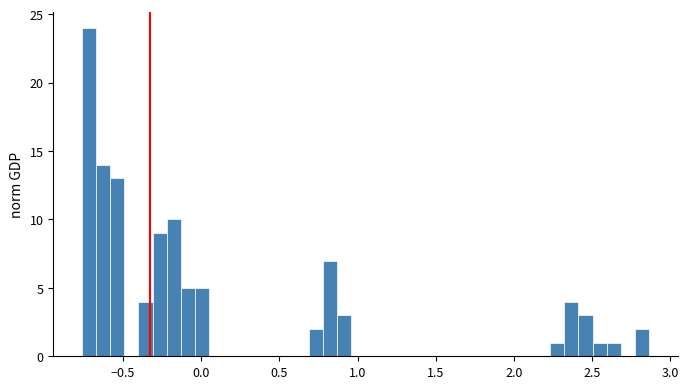

Read against the x-axis, roughly where is the centre of the tallest bar?

-0.70